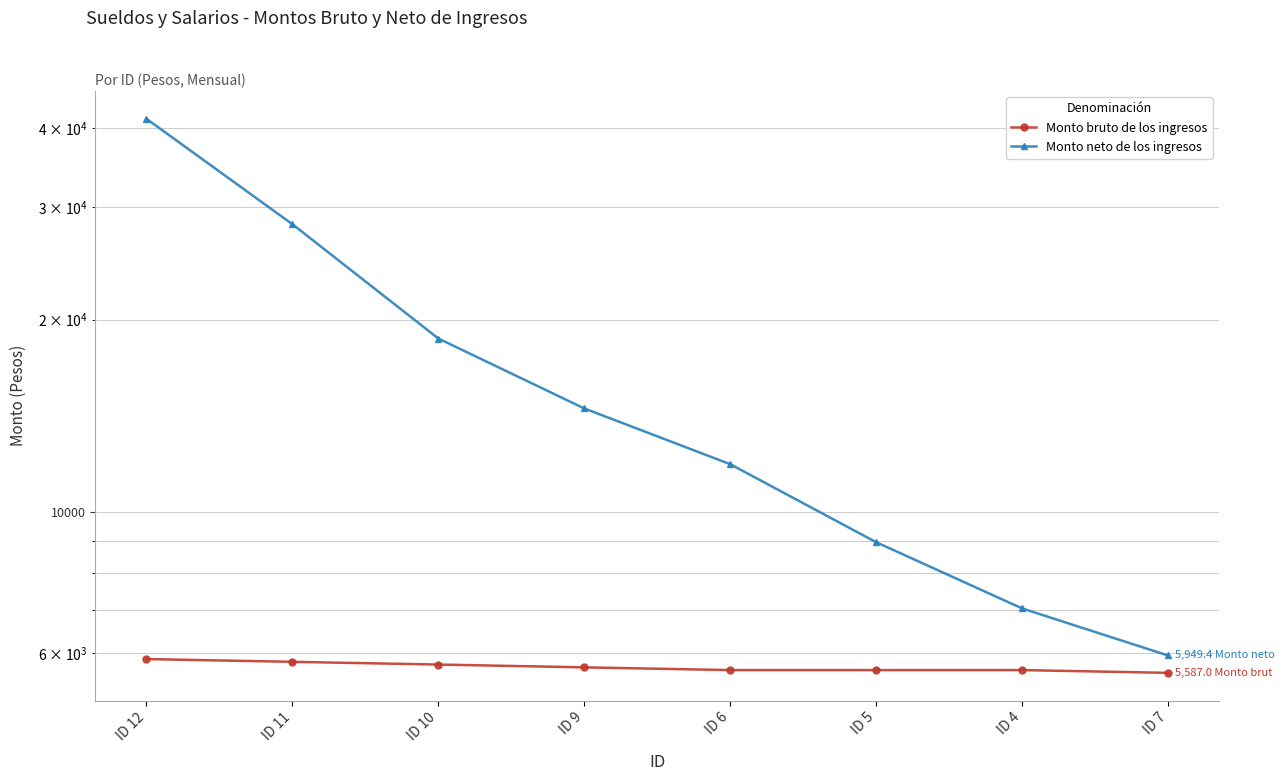

How many data points in Monto neto de los ingresos are less than 14518?

4